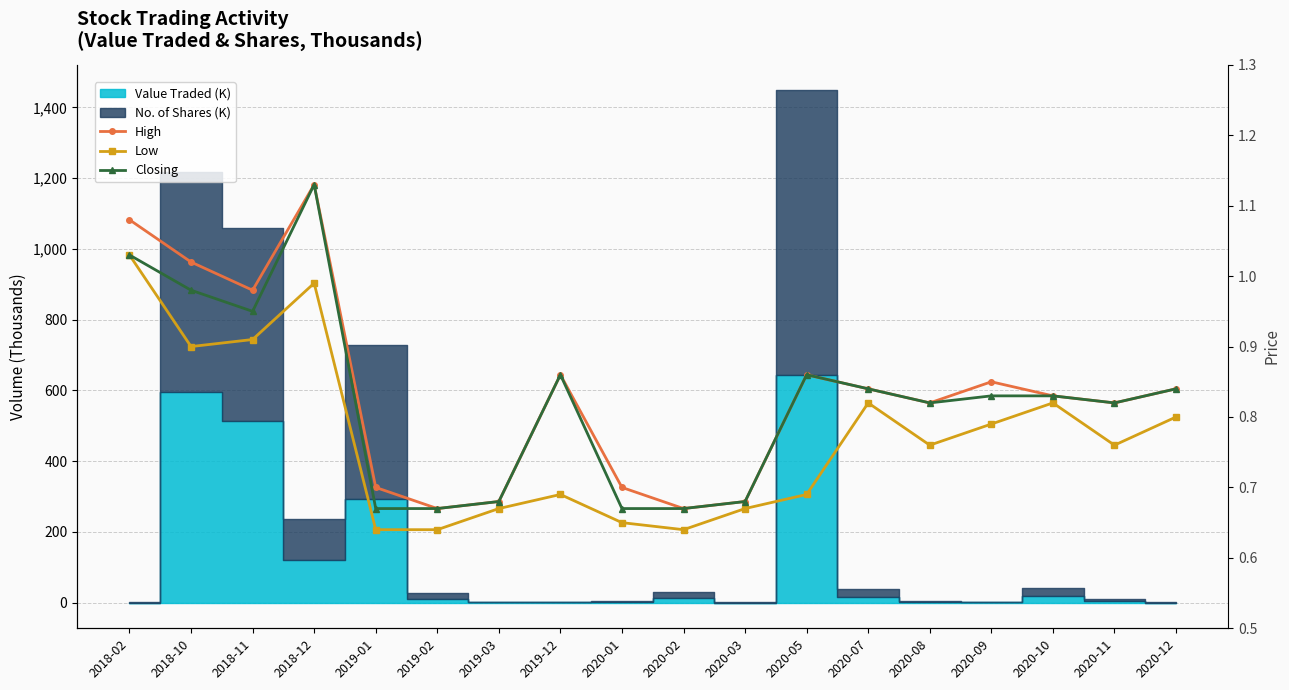

True or false: Low and High cross at least once.

False